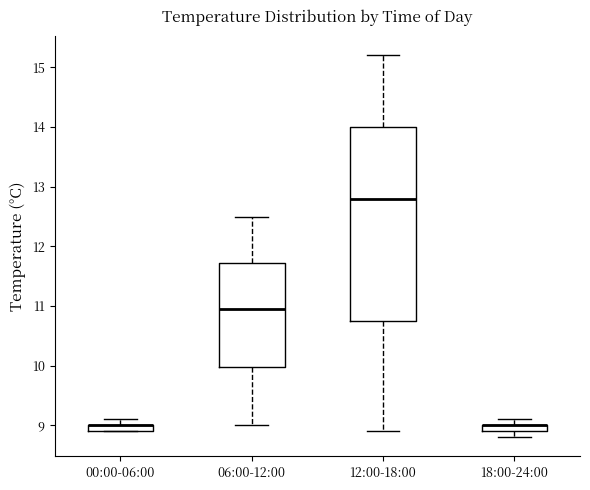

Where is the upper edge of the box for 18:00-24:00 on the y-axis? The values are not printed on the chart, so give them approximately, as read against the axis.

9.0